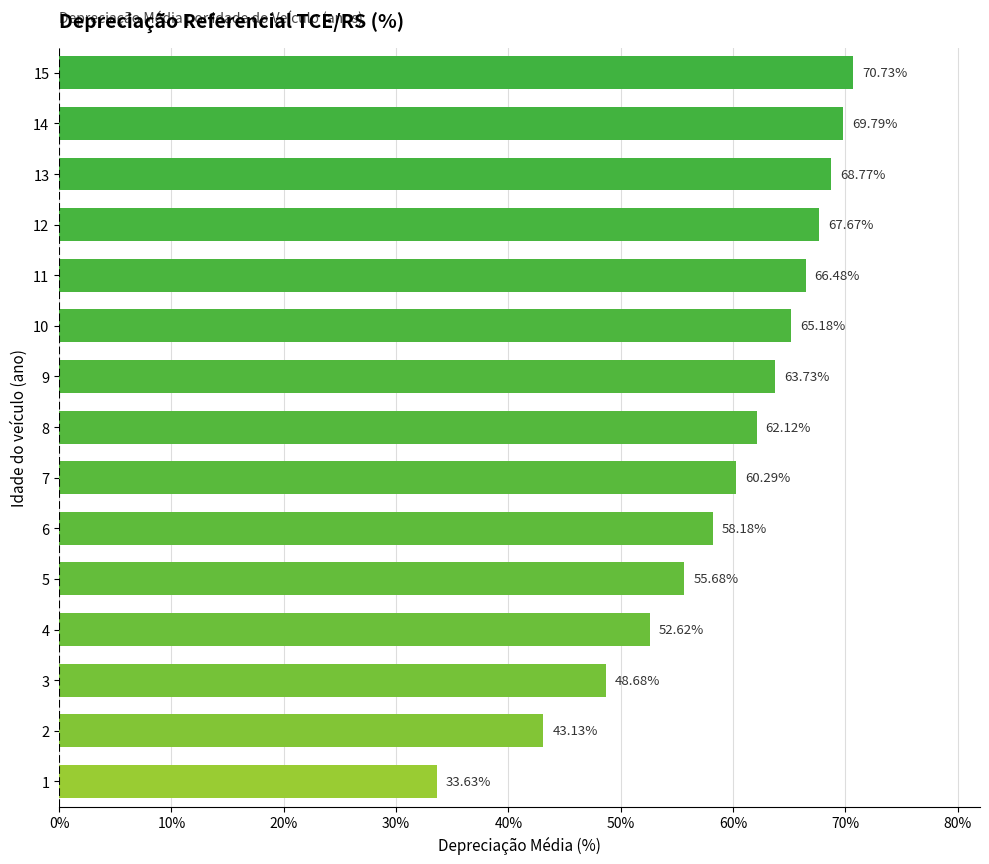

How many bars are there in total?

15